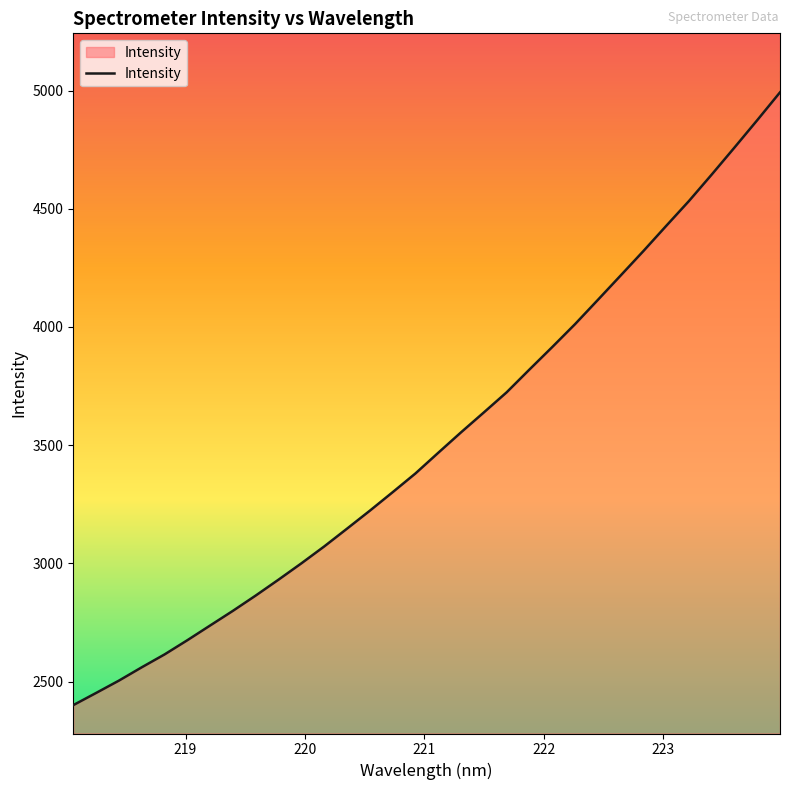

What is the difference between the maximum and minimum values?

2592.4